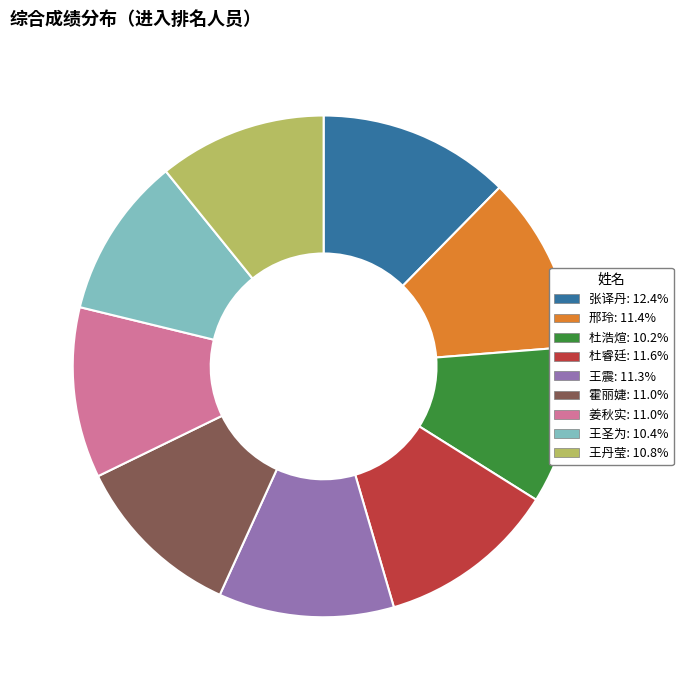

Approximately how many times larger is the value at 王圣为 compared to 张译丹?

0.8